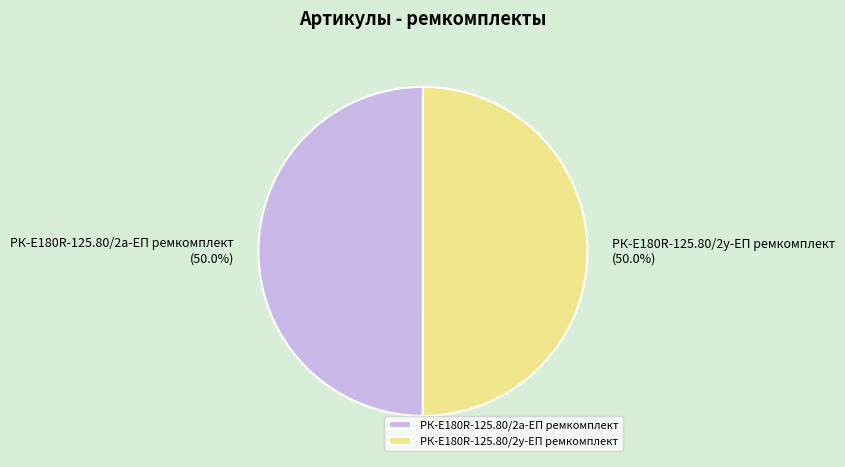

Is the sum of РК-E180R-125.80/2а-ЕП ремкомплект and РК-E180R-125.80/2у-ЕП ремкомплект greater than half?

Yes